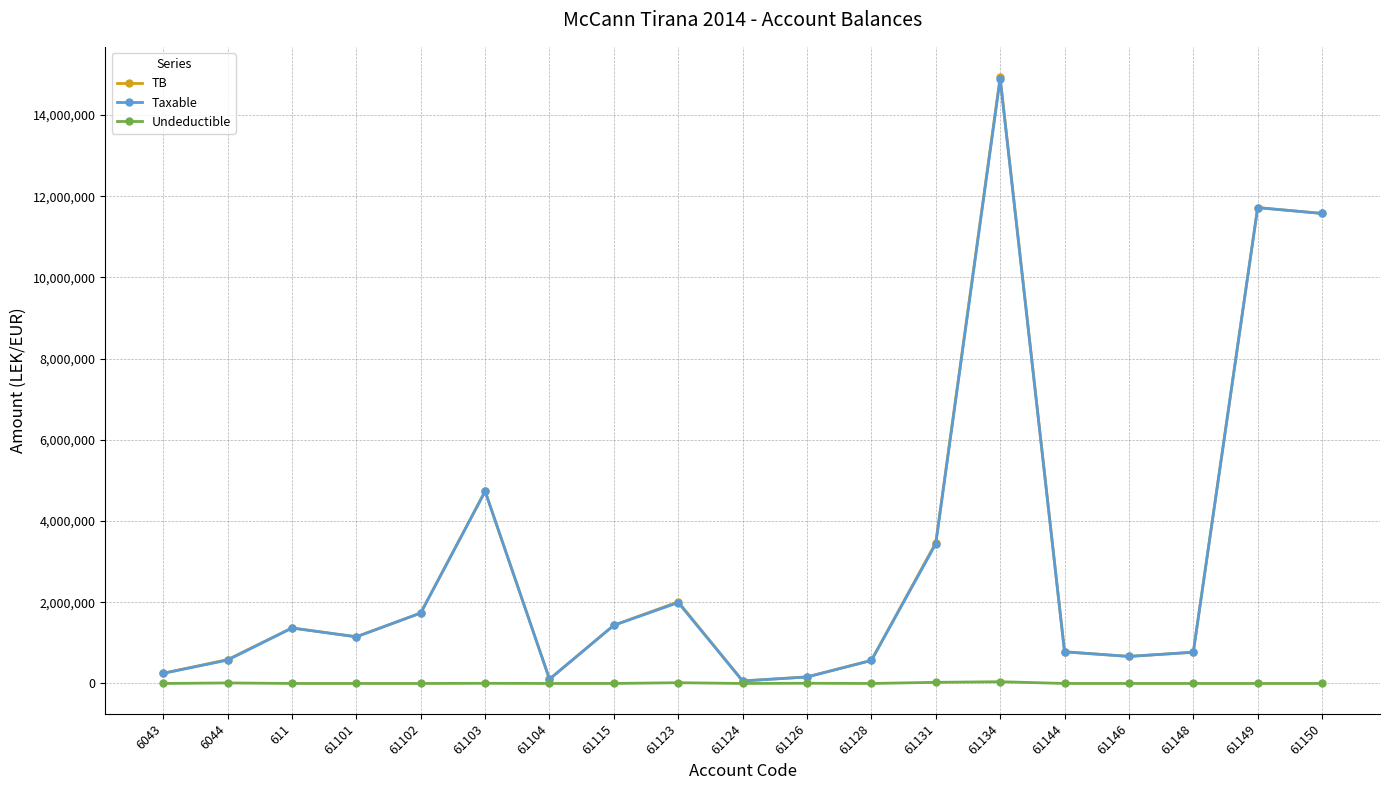

What is the maximum value shown in the chart?

14931158.8